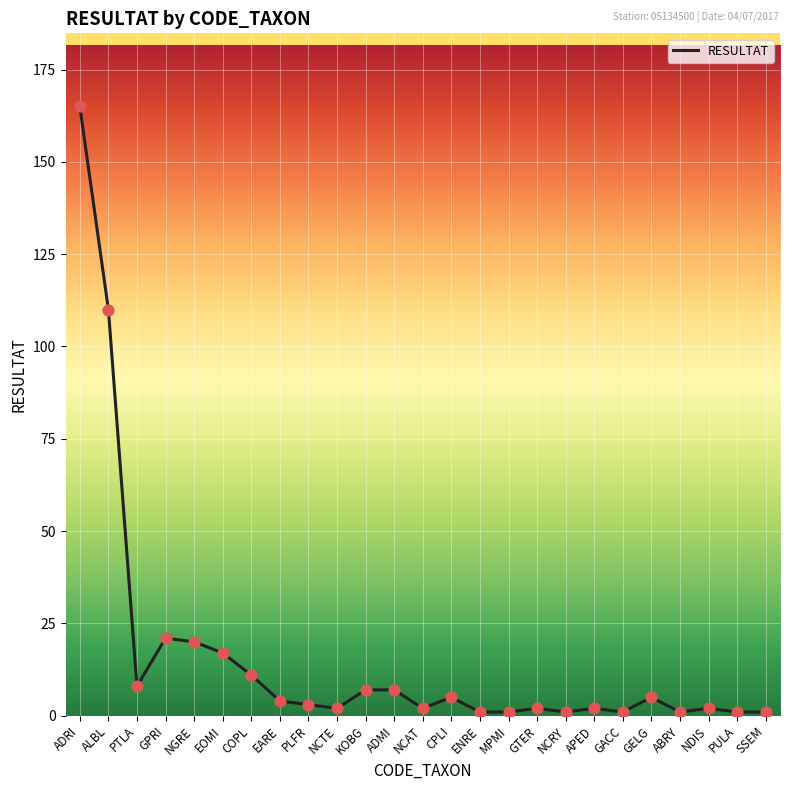

Approximately how many times larger is the value at SSEM compared to COPL?

0.1